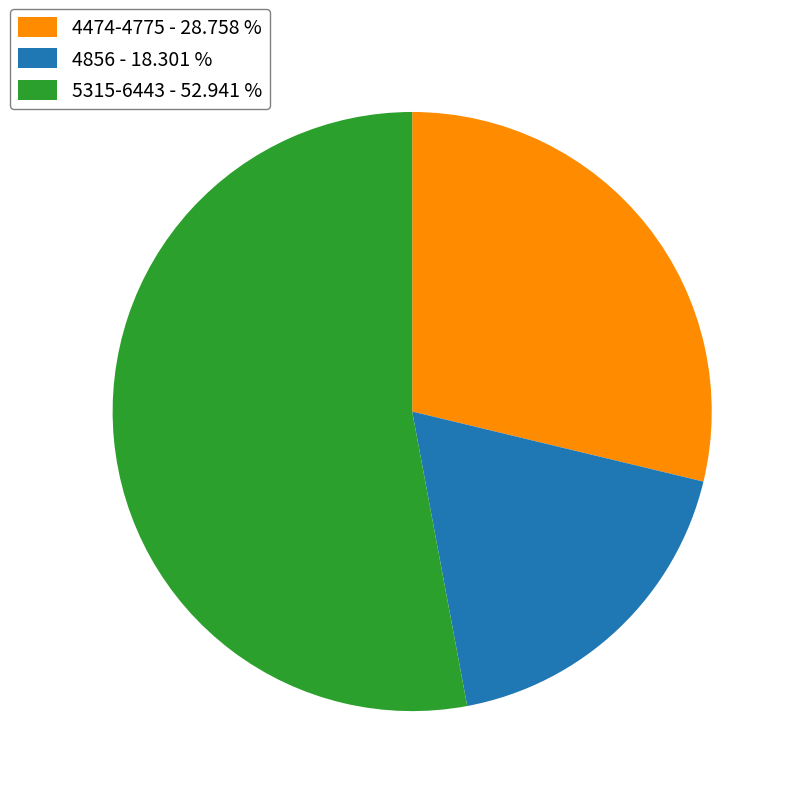

Does 5315-6443 - 52.941 % account for over 50% of the chart?

Yes